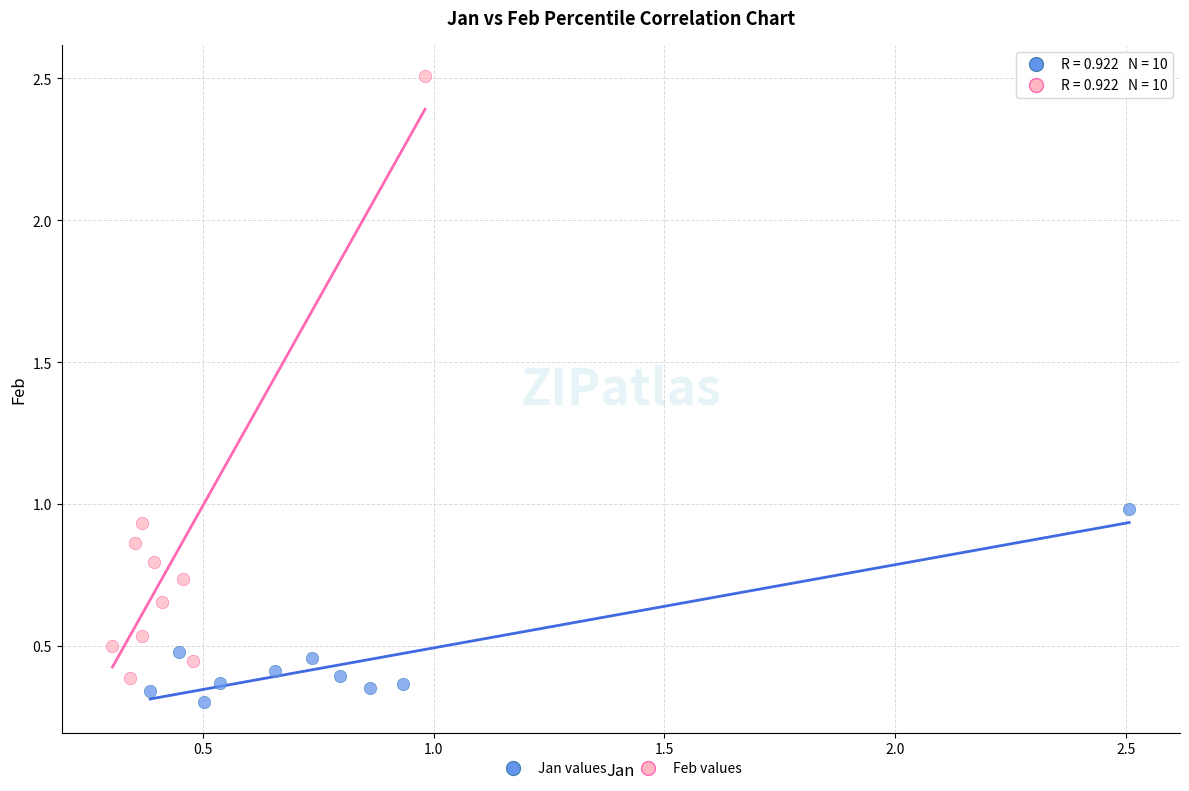

Which series reaches the maximum Y coordinate?

Feb values